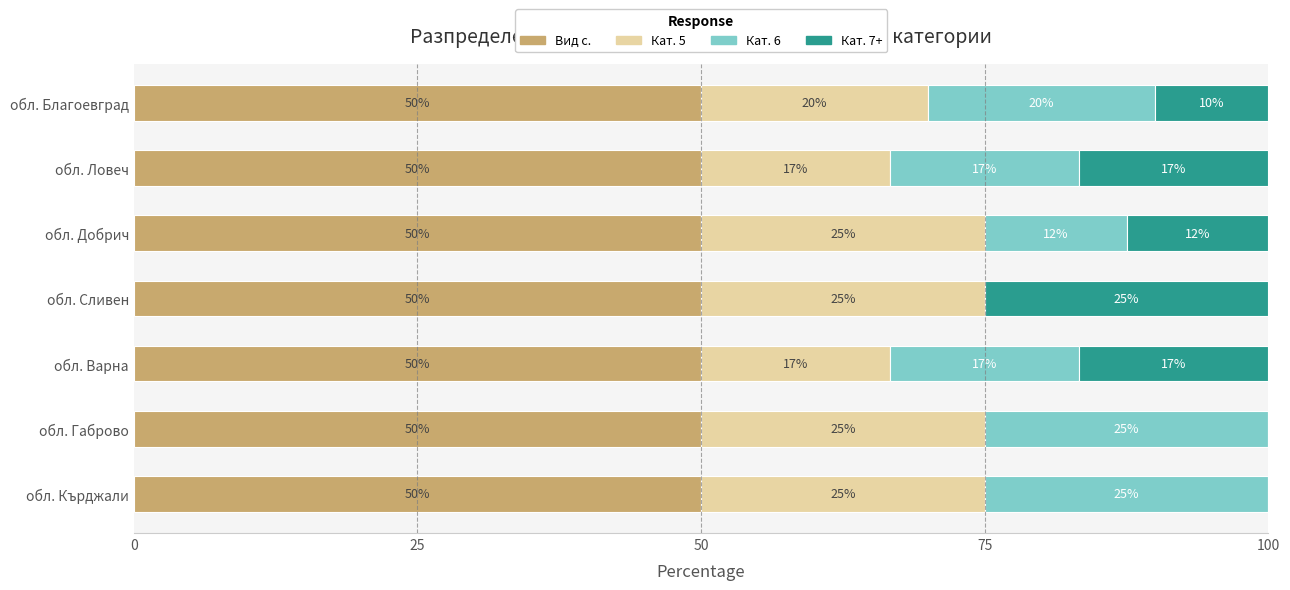

The value of Вид с. at обл. Кърджали is 76.8. True or false?

False